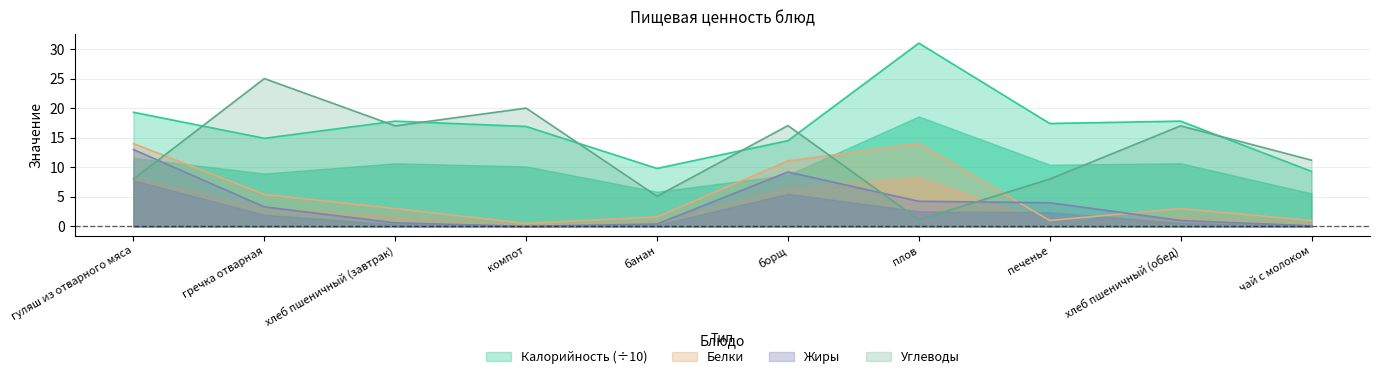

What position from the left is чай с молоком?

10